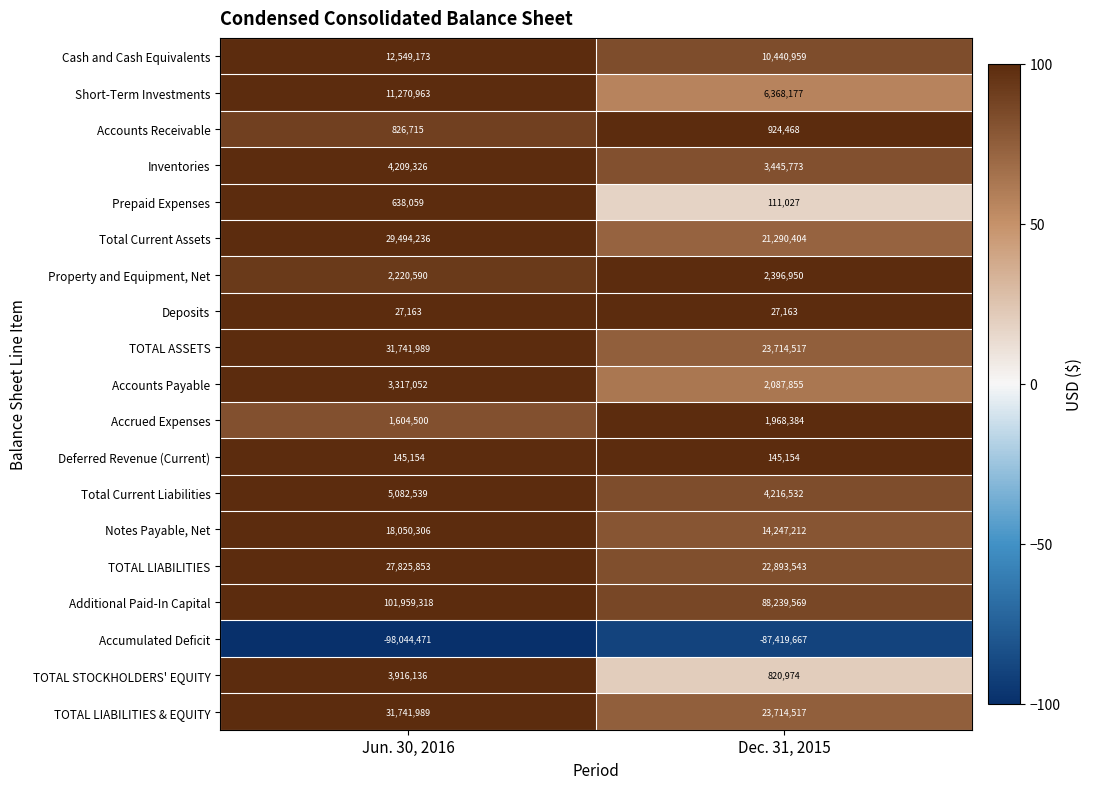

The value of Deposits at Dec. 31, 2015 is 27163. True or false?

True